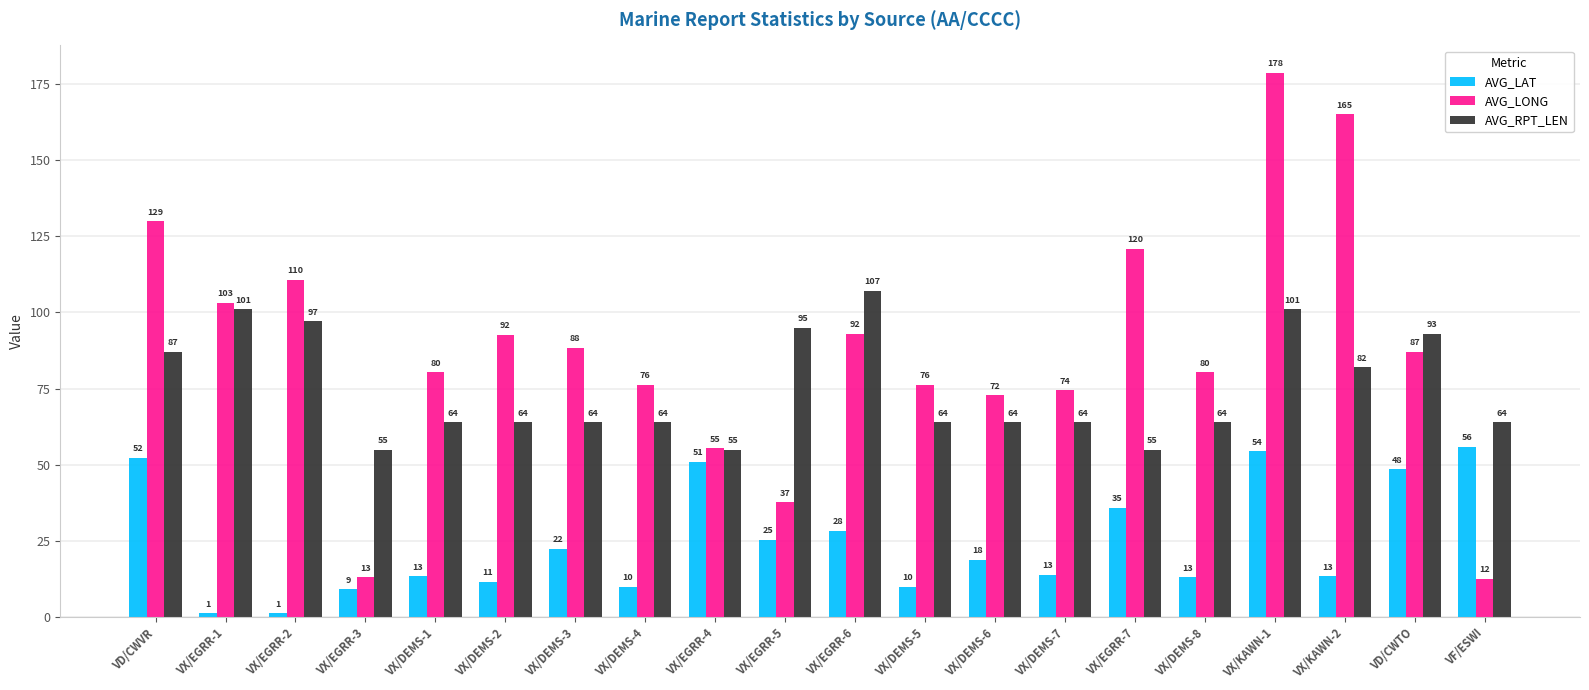

What is the maximum value for AVG_RPT_LEN?

107.0